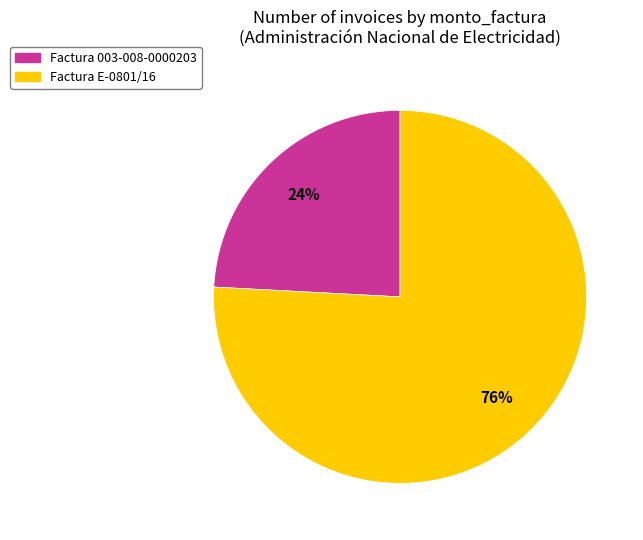

What is the smallest slice in the pie chart?

Factura 003-008-0000203